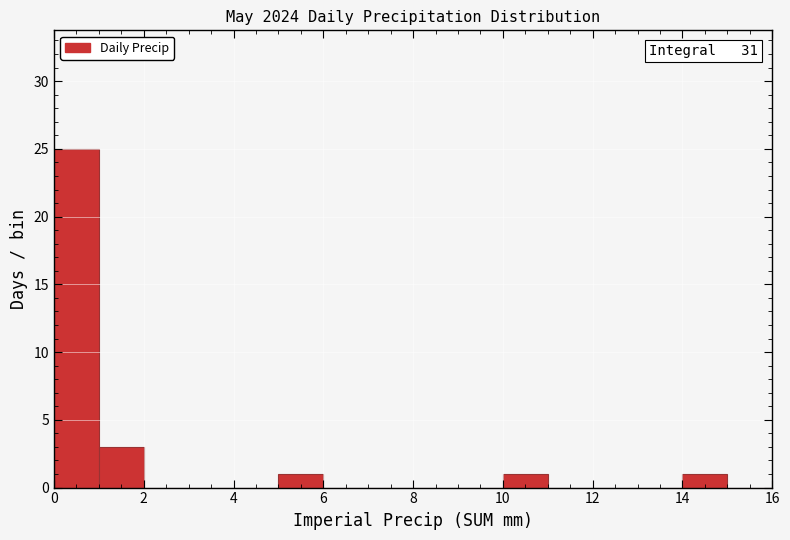

Over which range of the x-axis is the bar tallest?

0 to 1